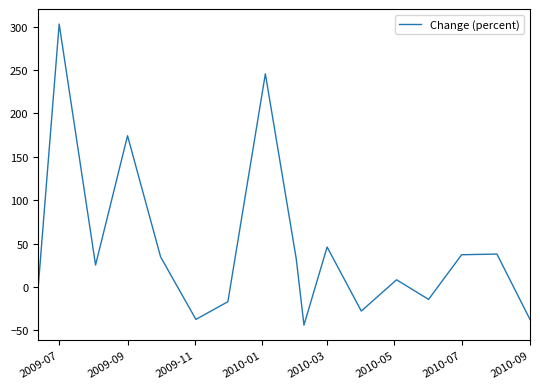

What is the minimum value shown in the chart?

-43.8